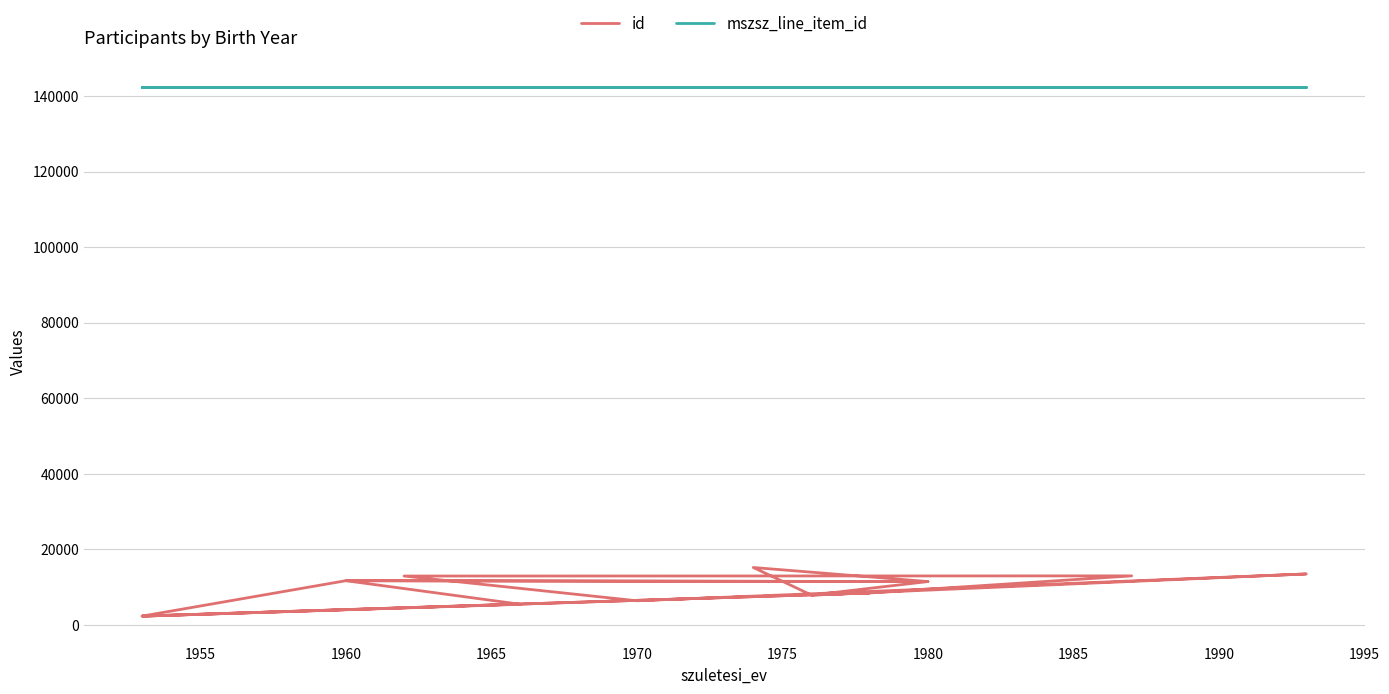

How many values in the id series are below 8436?

10